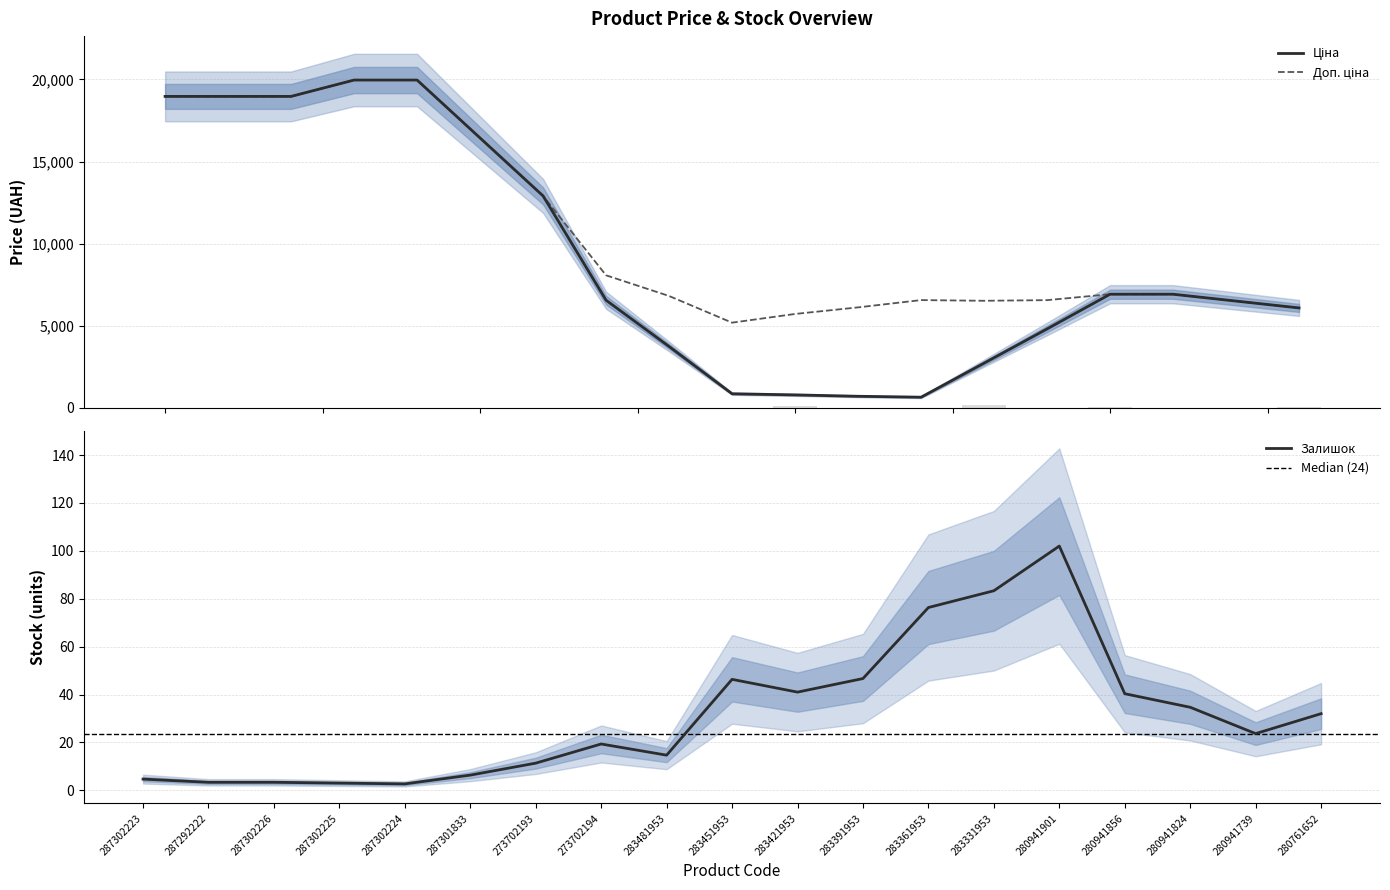

Which series changed the most between 283391953 and 280941901?

Ціна